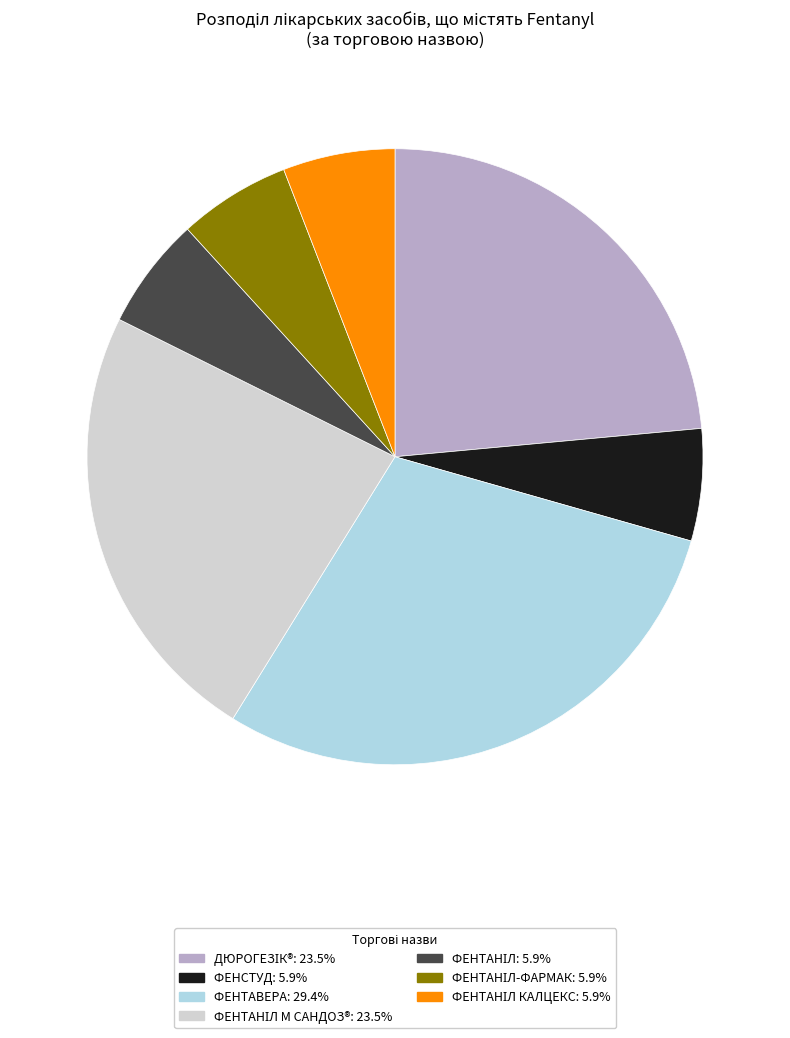

Does ФЕНСТУД: 5.9% account for over 50% of the chart?

No